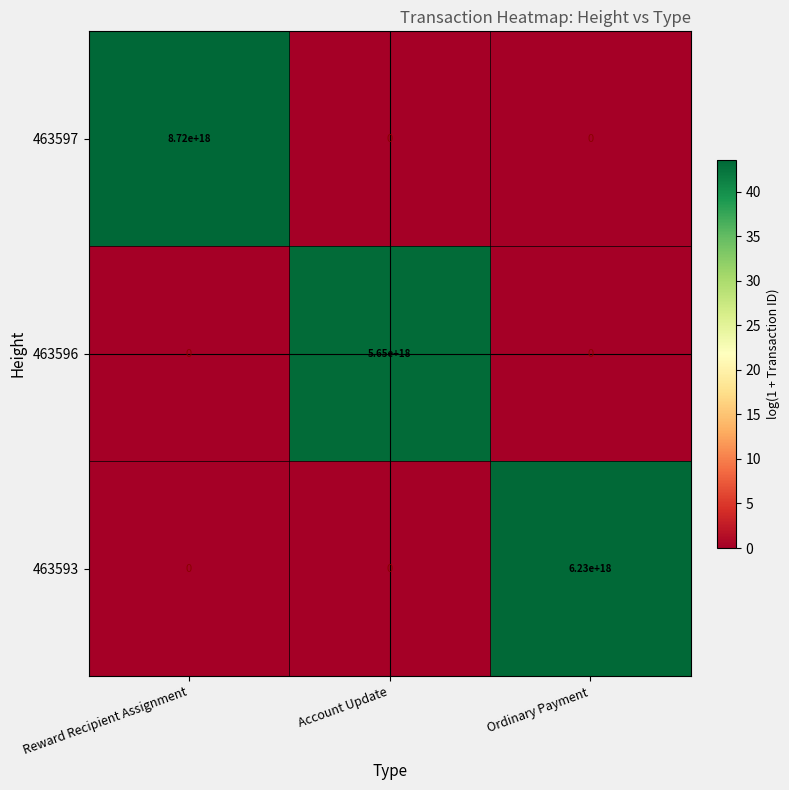

Is it true that 463597 equals 8720000000000000000 at Reward Recipient Assignment?

True